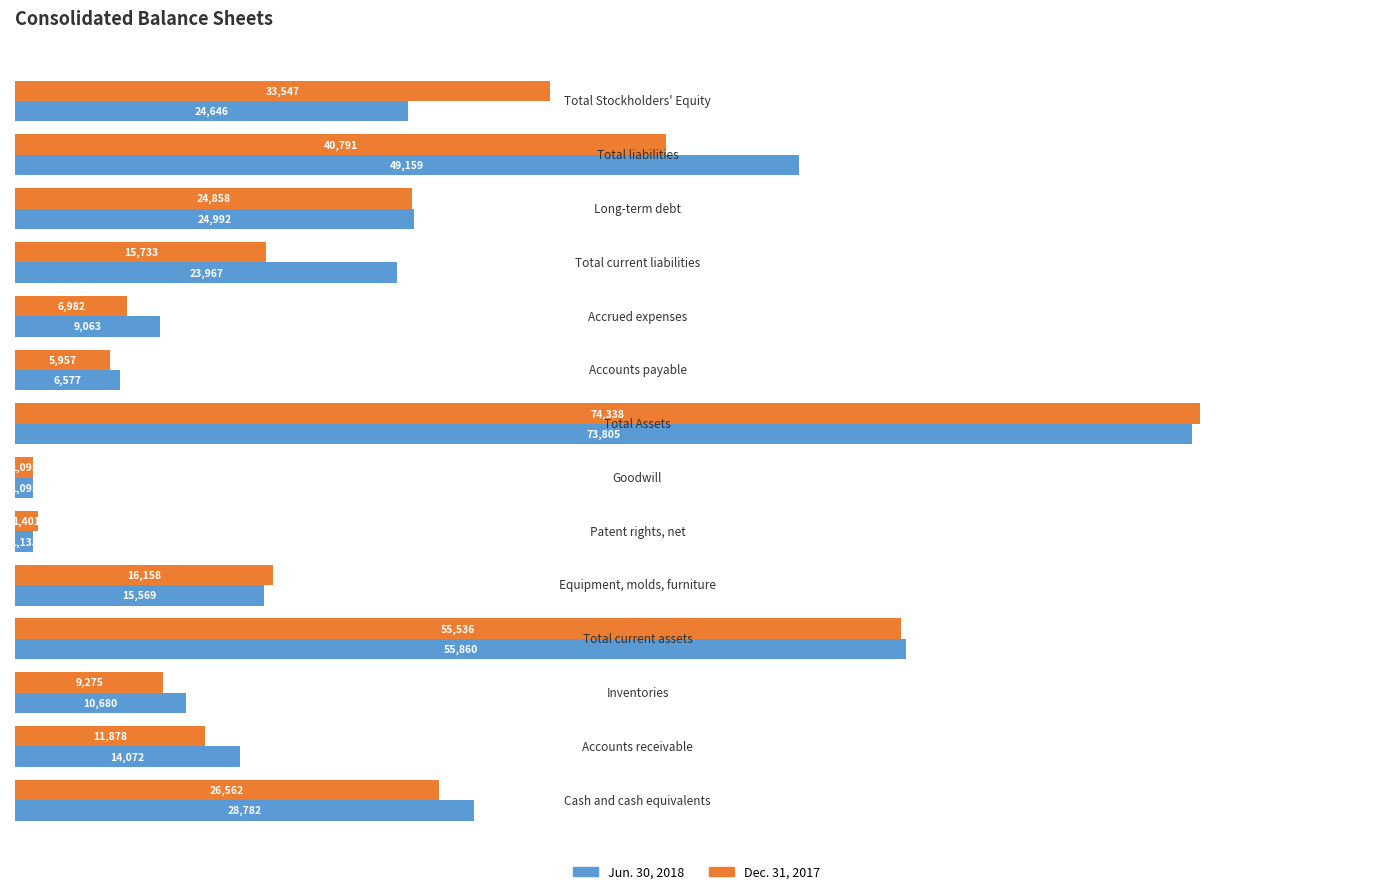

Which series has the widest spread of values?

Dec. 31, 2017